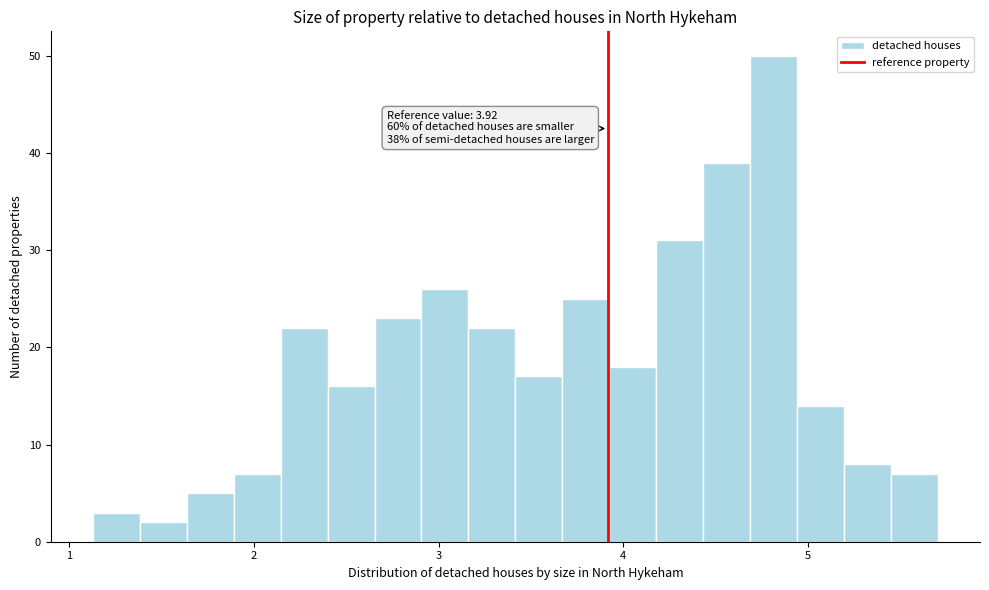

Read against the x-axis, roughly where is the centre of the tallest bar?

4.8